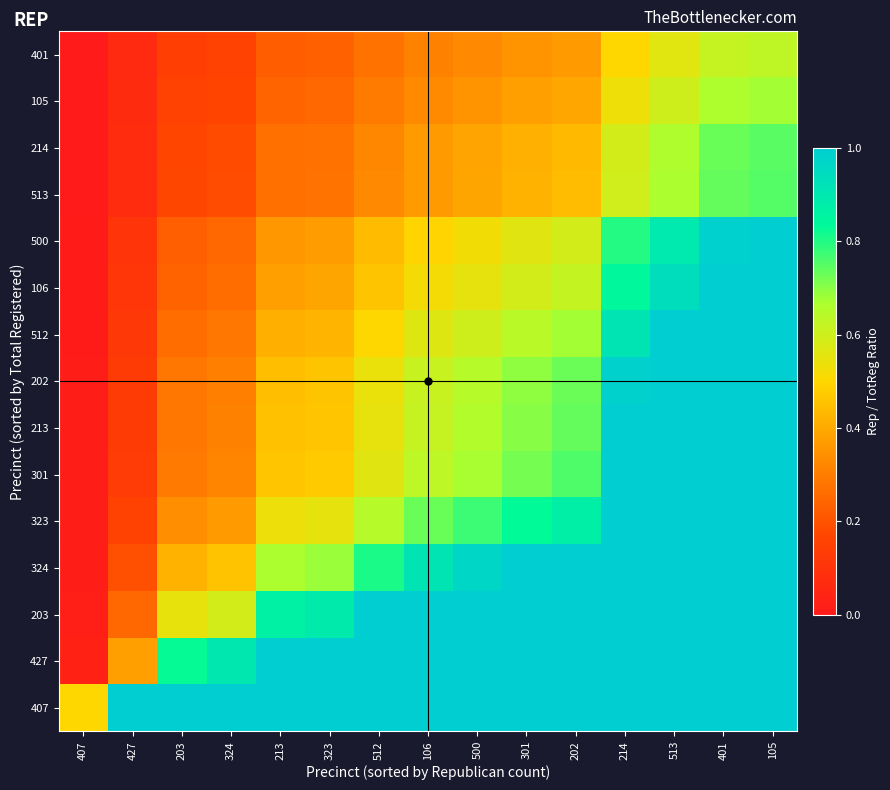

Which has a higher value, 513 or 213?

513